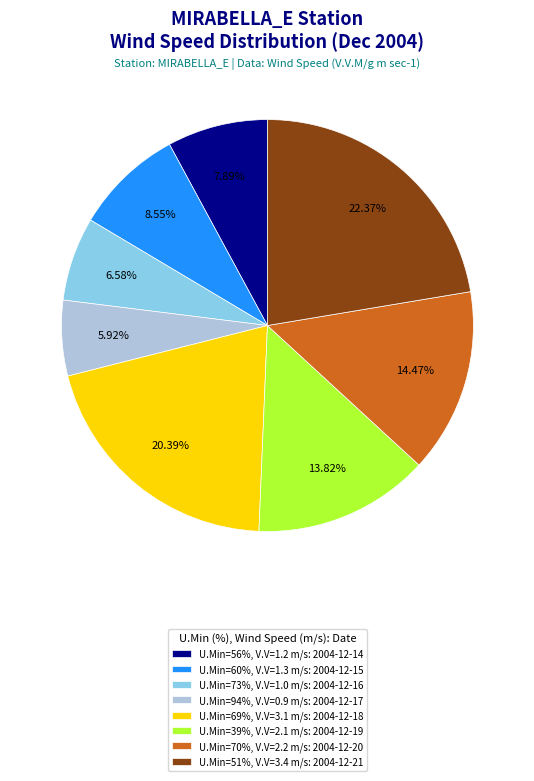

Do U.Min=39%, V.V=2.1 m/s: 2004-12-19 and U.Min=94%, V.V=0.9 m/s: 2004-12-17 together represent more than half of the pie?

No